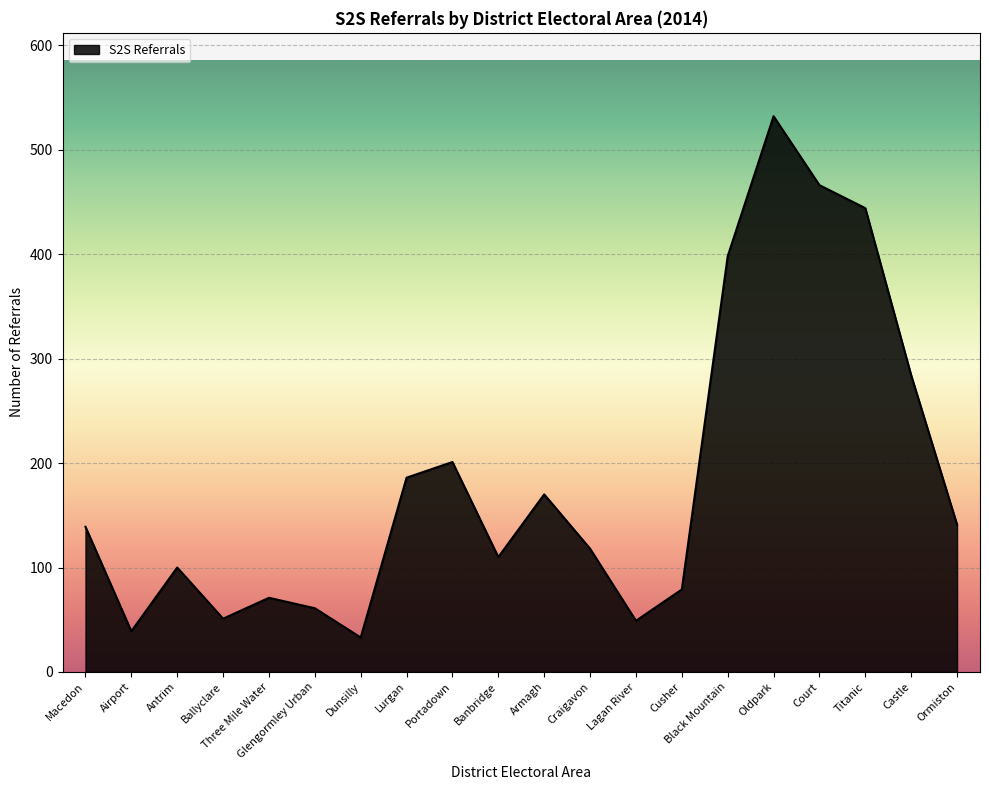

What is the change in value from Three Mile Water to Castle?

+213